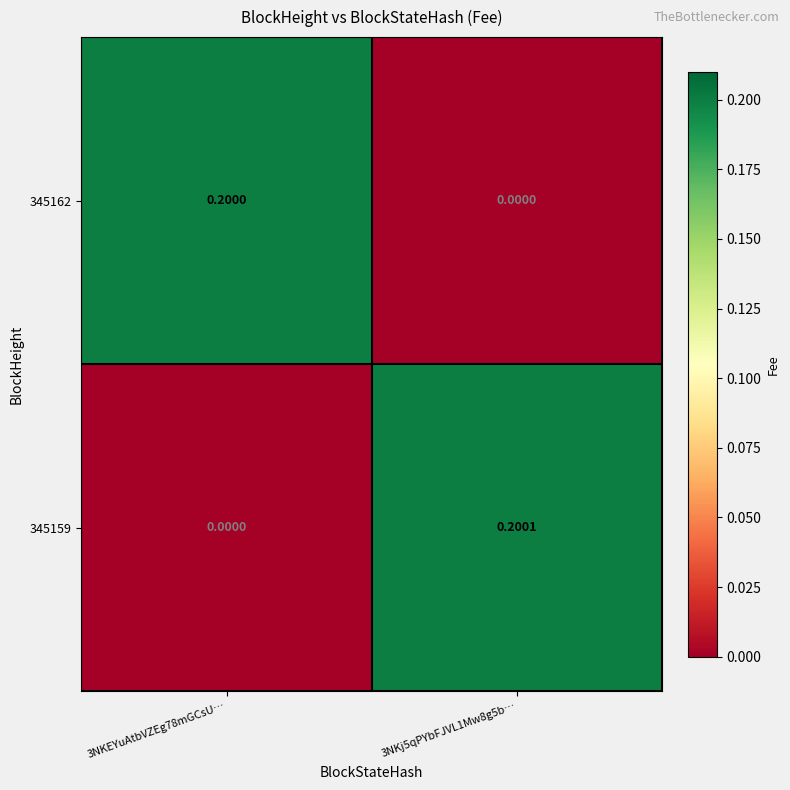

What is the spread (max minus min) of values at 3NKj5qPYbFJVL1Mw8g5b…?

0.2